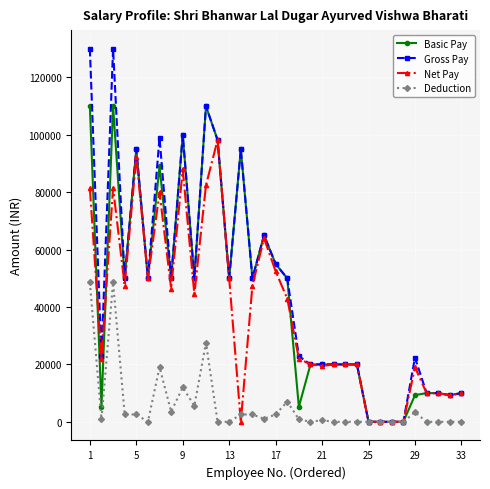

What are all the series names shown in the legend?

Basic Pay, Gross Pay, Net Pay, Deduction